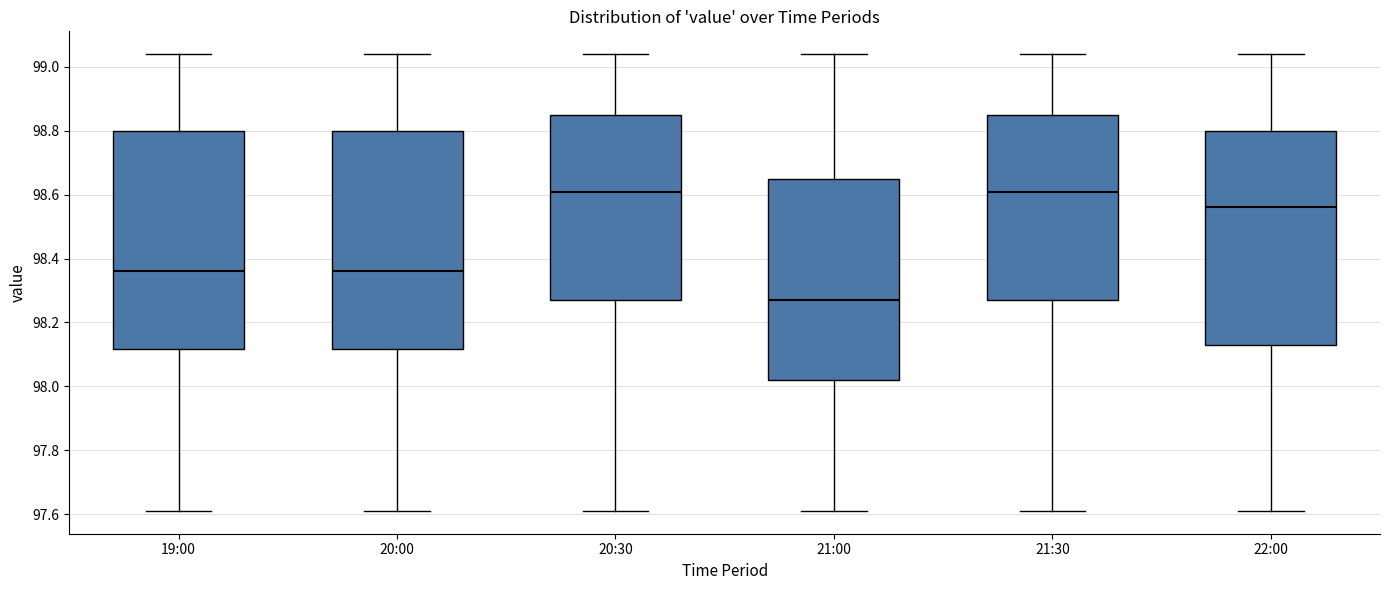

Reading left to right, transcribe this box plot: for each box, give where its median line is, the range the box spans, and where its two whiskers end, as read against the y-axis. The values are not printed on the chart, so give them approximately, as read against the axis.

19:00: median 98.36, box 98.12 to 98.80, whiskers 97.62 to 99.04
20:00: median 98.36, box 98.12 to 98.80, whiskers 97.62 to 99.04
20:30: median 98.62, box 98.28 to 98.86, whiskers 97.62 to 99.04
21:00: median 98.28, box 98.02 to 98.66, whiskers 97.62 to 99.04
21:30: median 98.62, box 98.28 to 98.86, whiskers 97.62 to 99.04
22:00: median 98.56, box 98.14 to 98.80, whiskers 97.62 to 99.04